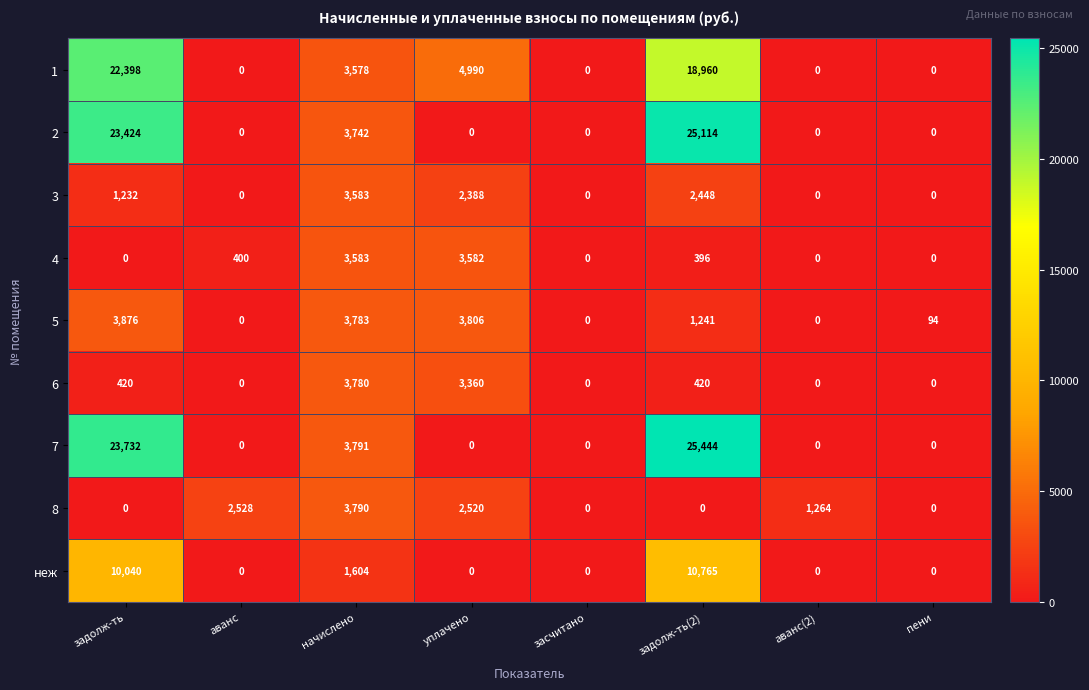

Which series has the largest range (max minus min)?

7